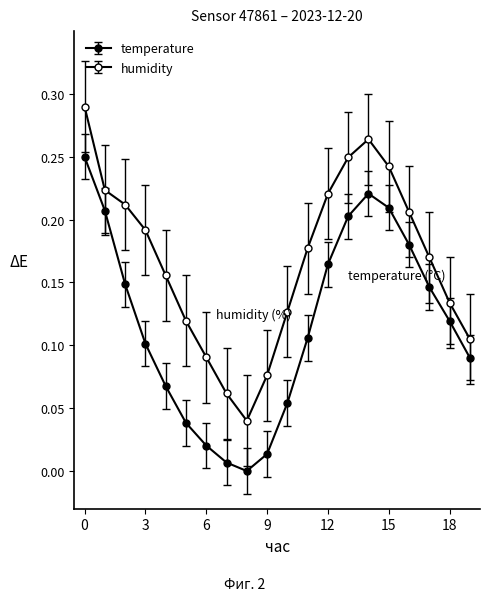

At which category does the chart reach its peak across all series?

00:00